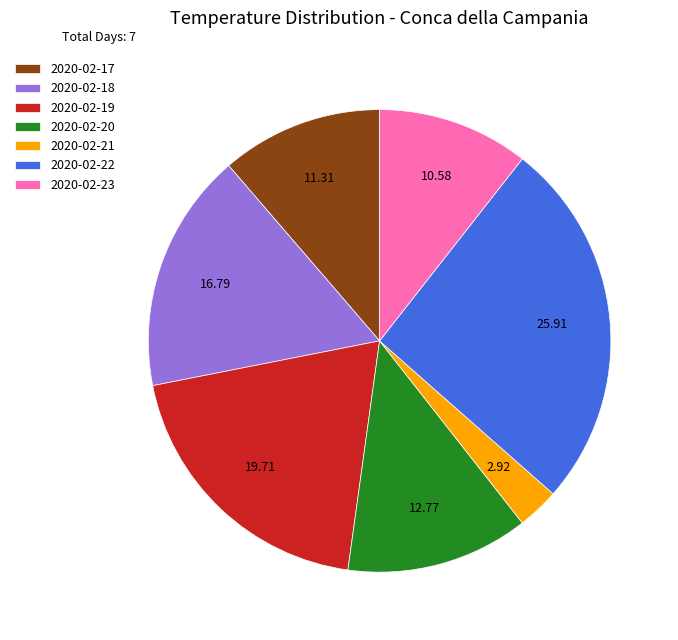

Is 2020-02-20 the majority of the pie?

No